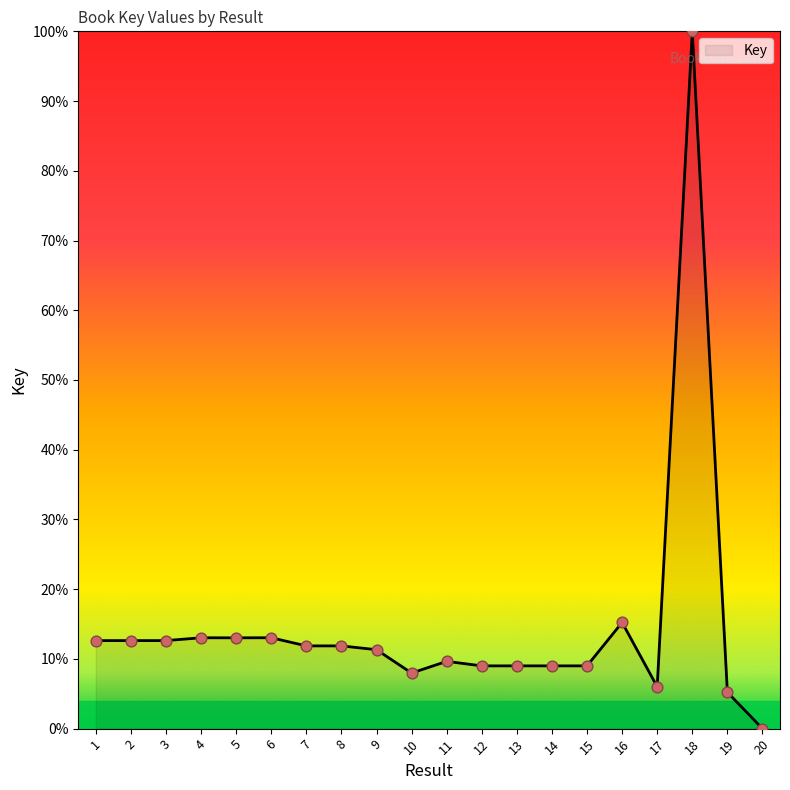

What is the change in value from 14 to 19?

-3.8